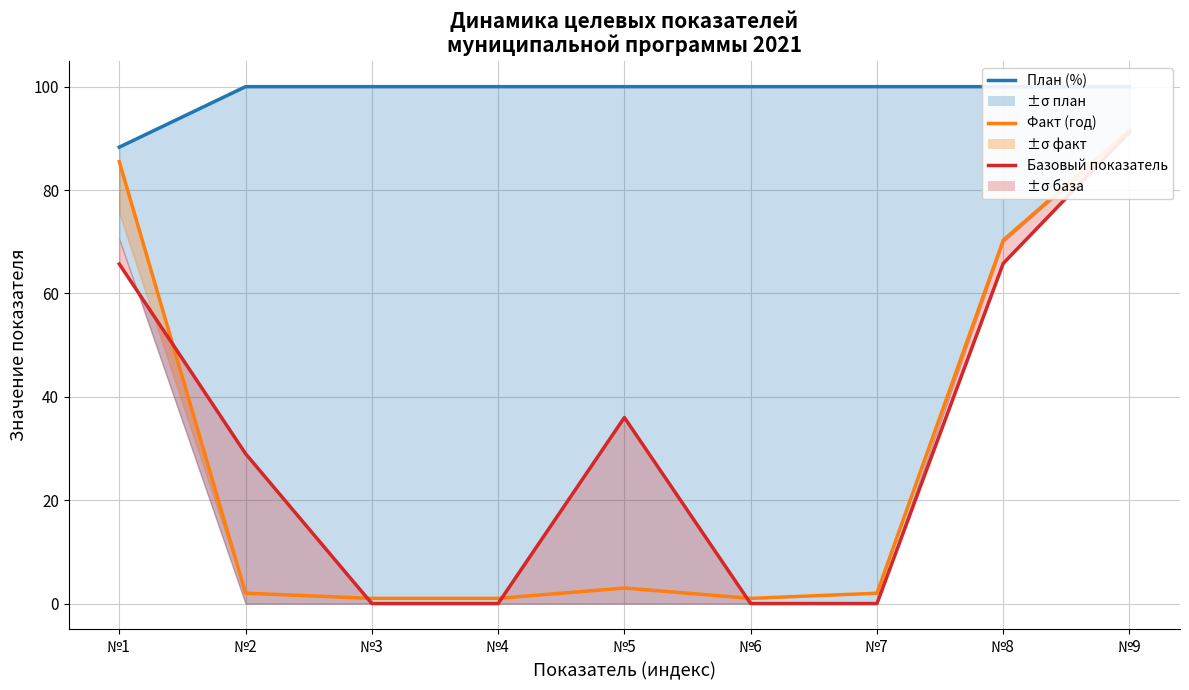

True or false: Факт (год) has more than 2 interior local peaks.

False